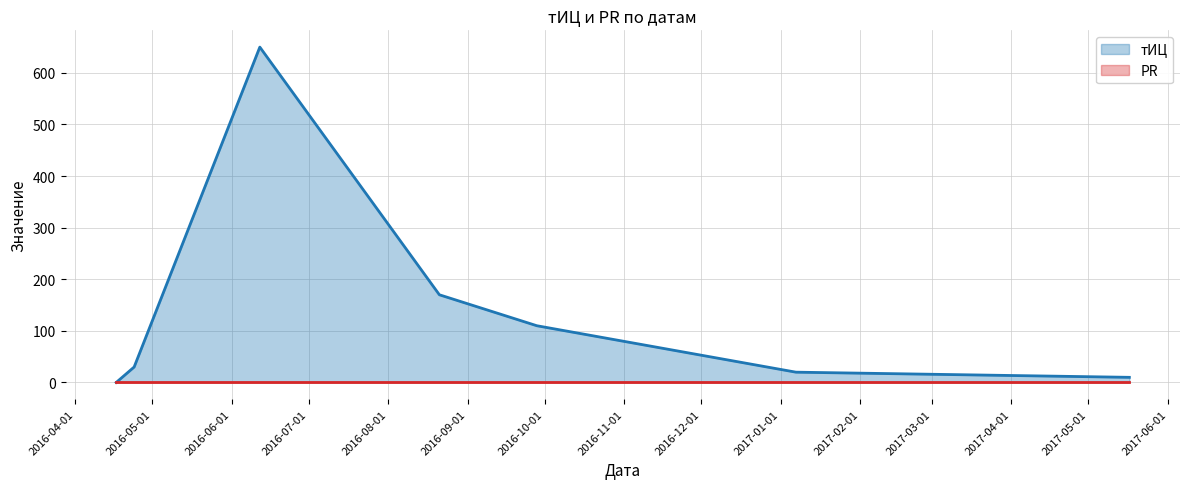

Reading right to left, extract all data points from this chart.

10	20	110	170	650	30	0